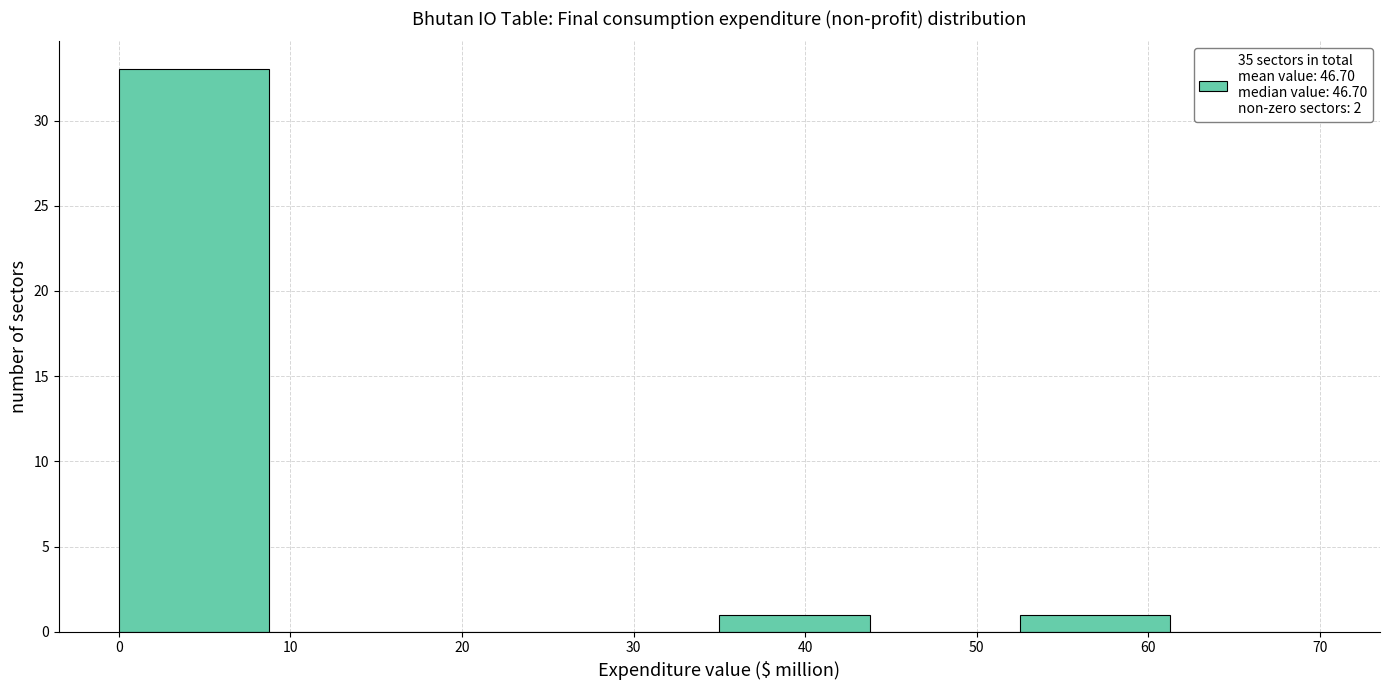

Over which range of the x-axis is the bar tallest?

0 to 9